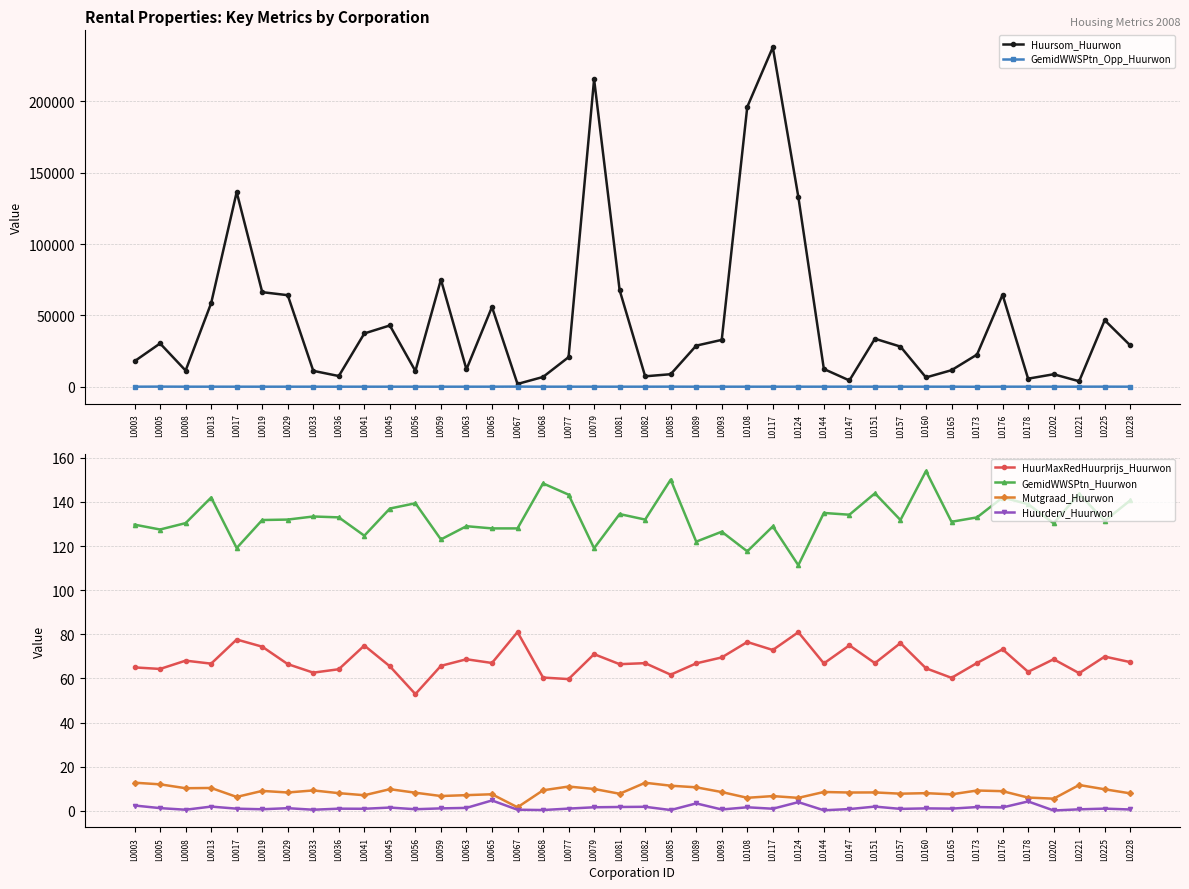

True or false: GemidWWSPtn_Huurwon and GemidWWSPtn_Opp_Huurwon cross at least once.

False